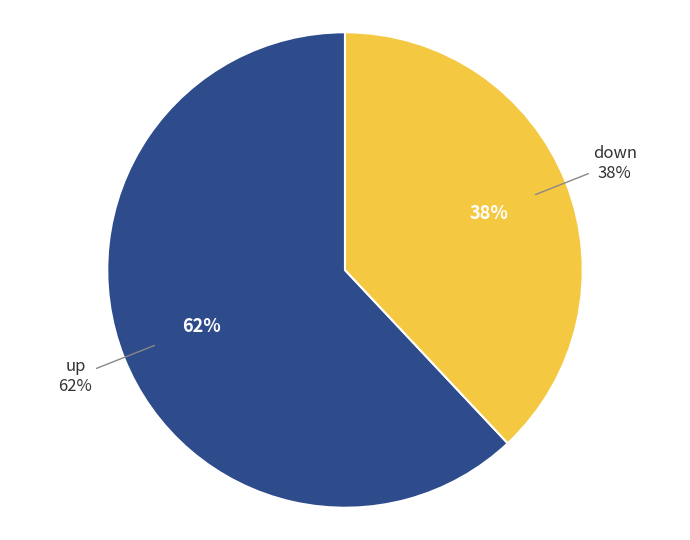

To the nearest percent, what portion does down represent?

38%